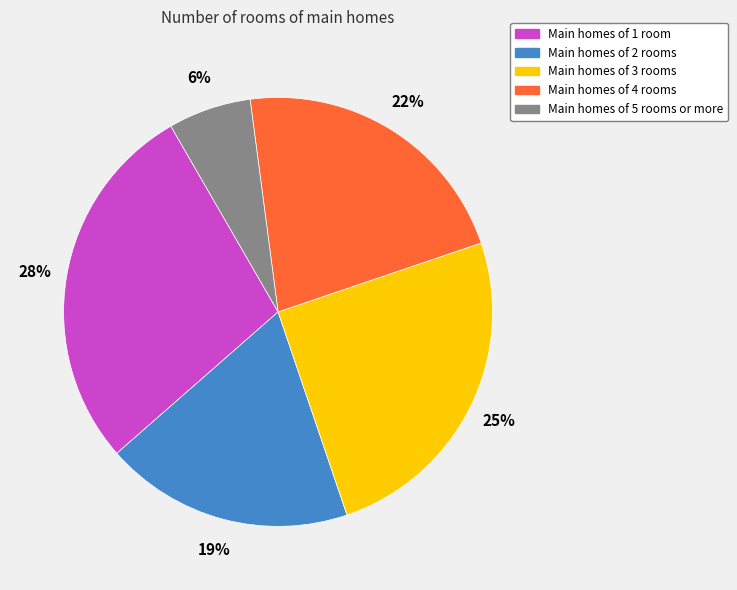

How many segments does this pie chart have?

5